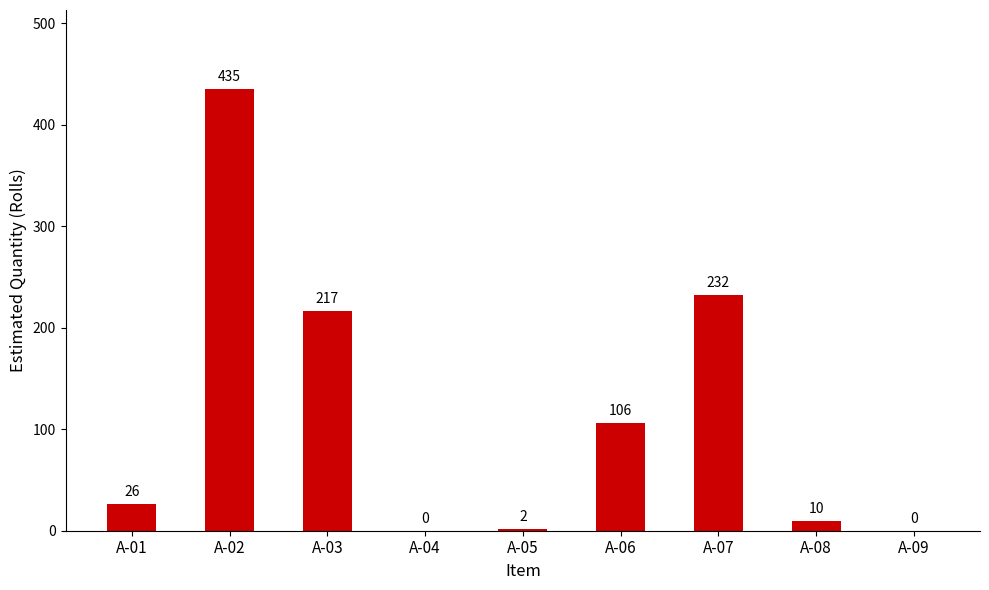

Where is the data nearest to the value 217?

A-03